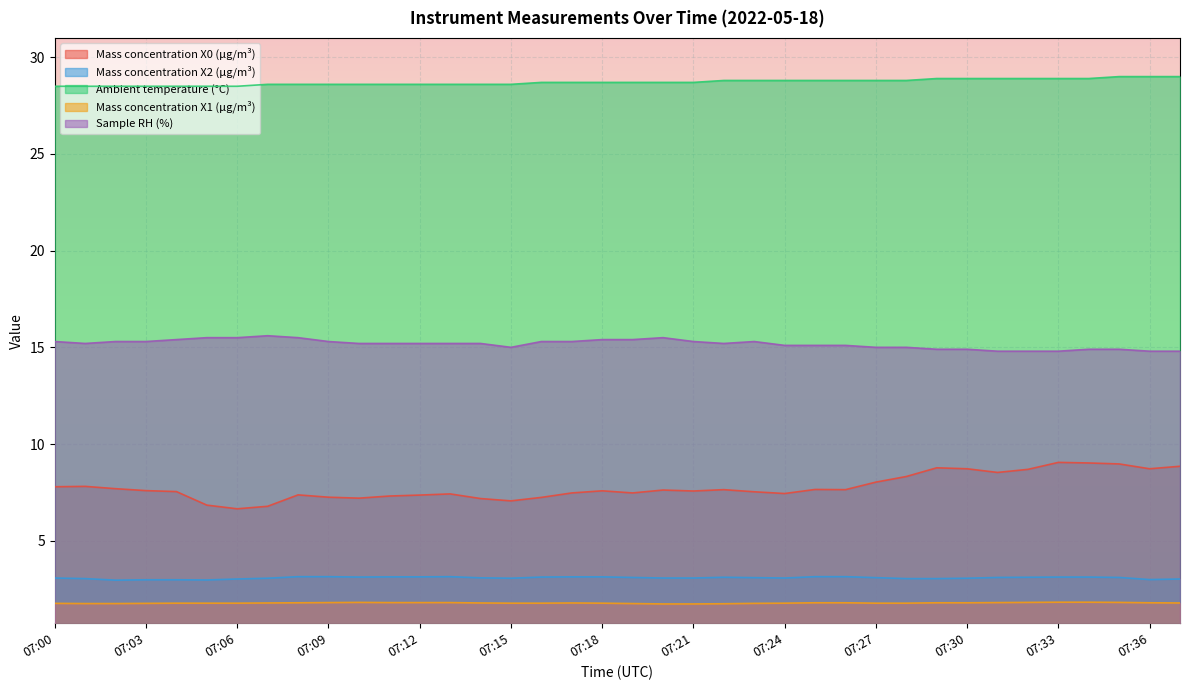

How many data points does each series have?

38